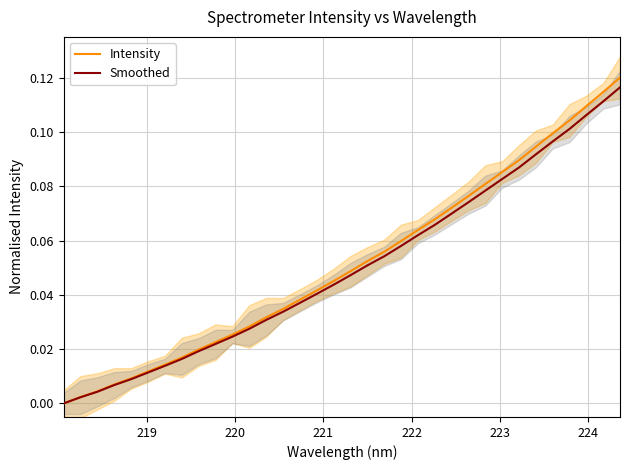

What is the maximum value for Smoothed?

0.1